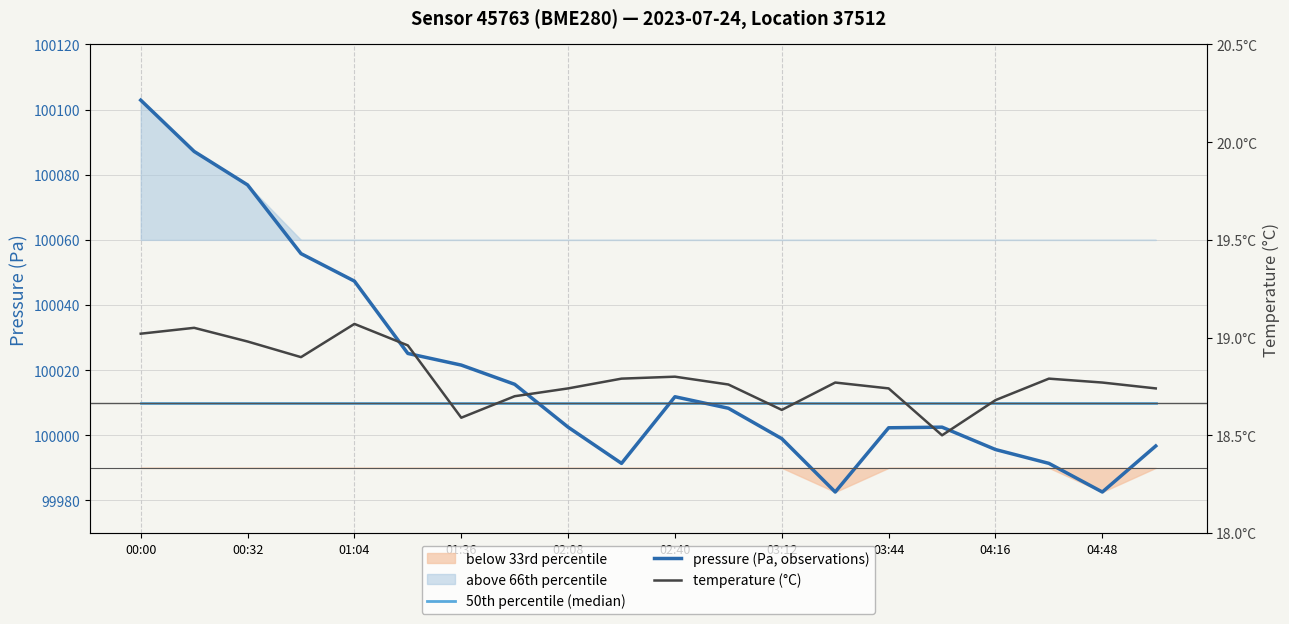

How many data points does each series have?

20